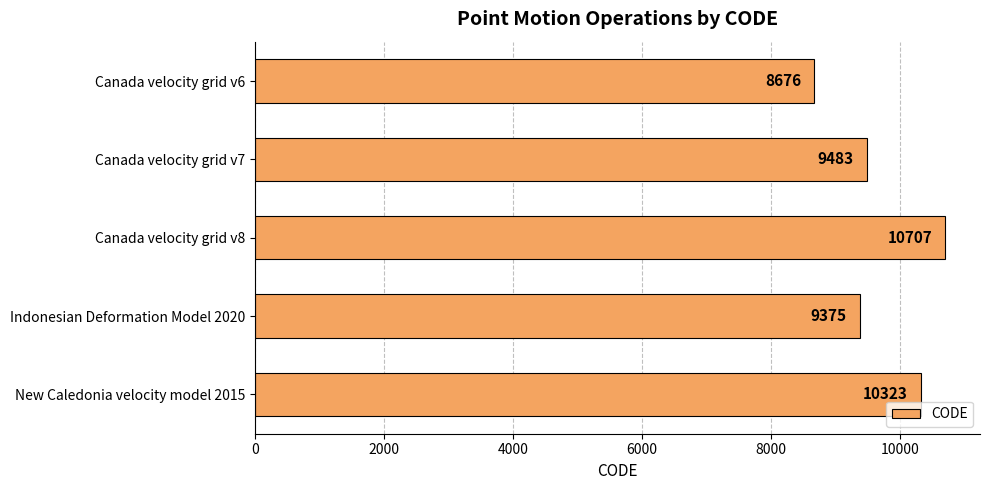

How many values are below 9483?

2